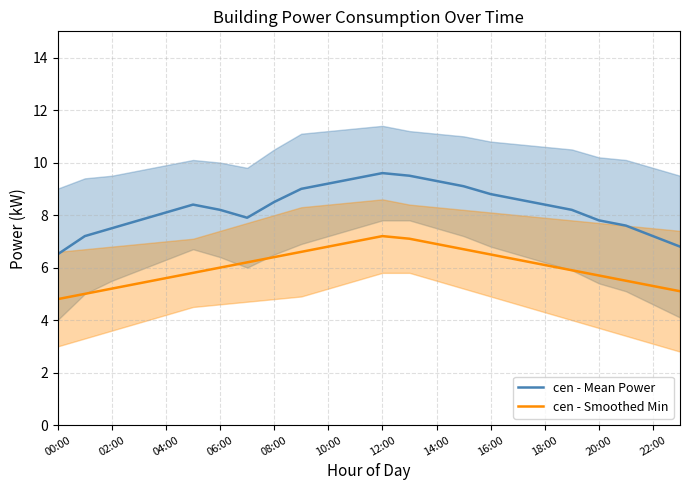

List the series in order of their peak value, lowest first.

cen - Smoothed Min, cen - Mean Power